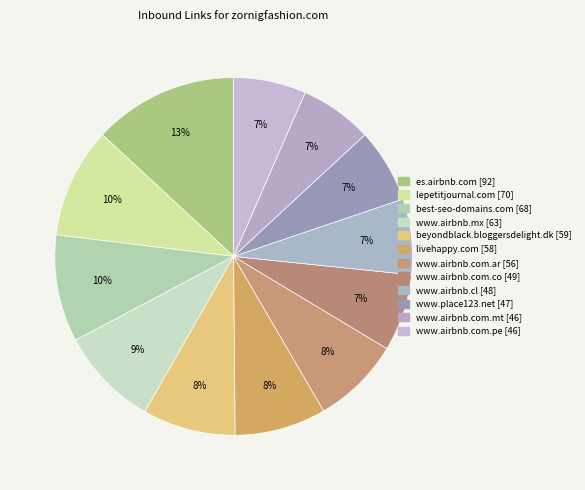

What is the largest slice in the pie chart?

es.airbnb.com [92]